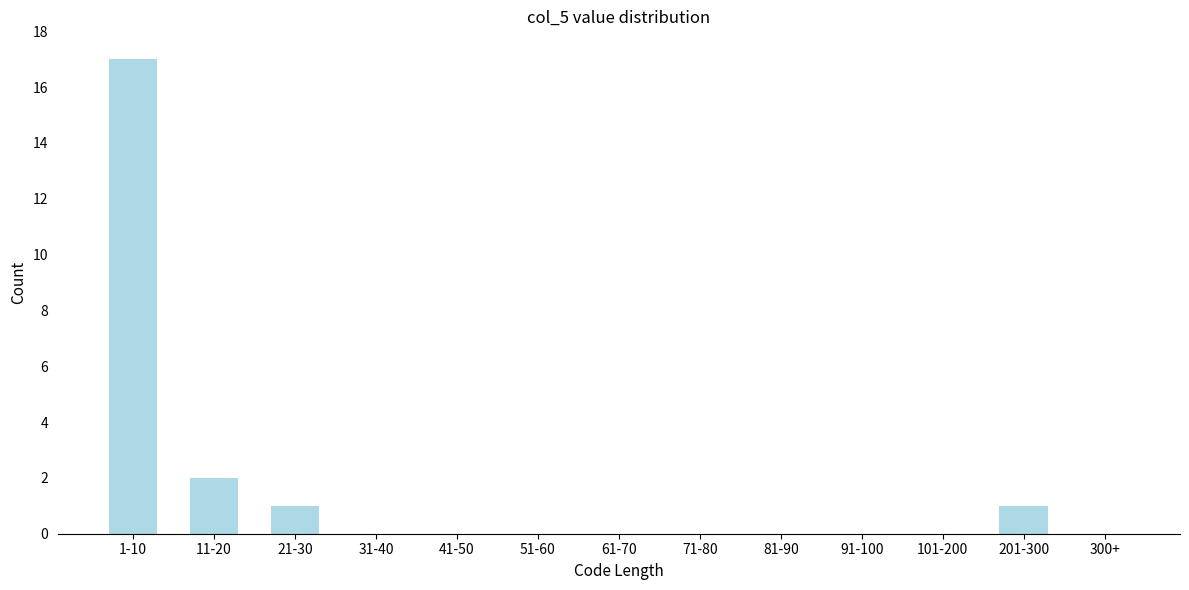

Reading left to right, transcribe all the data shown in this chart.

1-10=17	11-20=2	21-30=1	31-40=0	41-50=0	51-60=0	61-70=0	71-80=0	81-90=0	91-100=0	101-200=0	201-300=1	300+=0